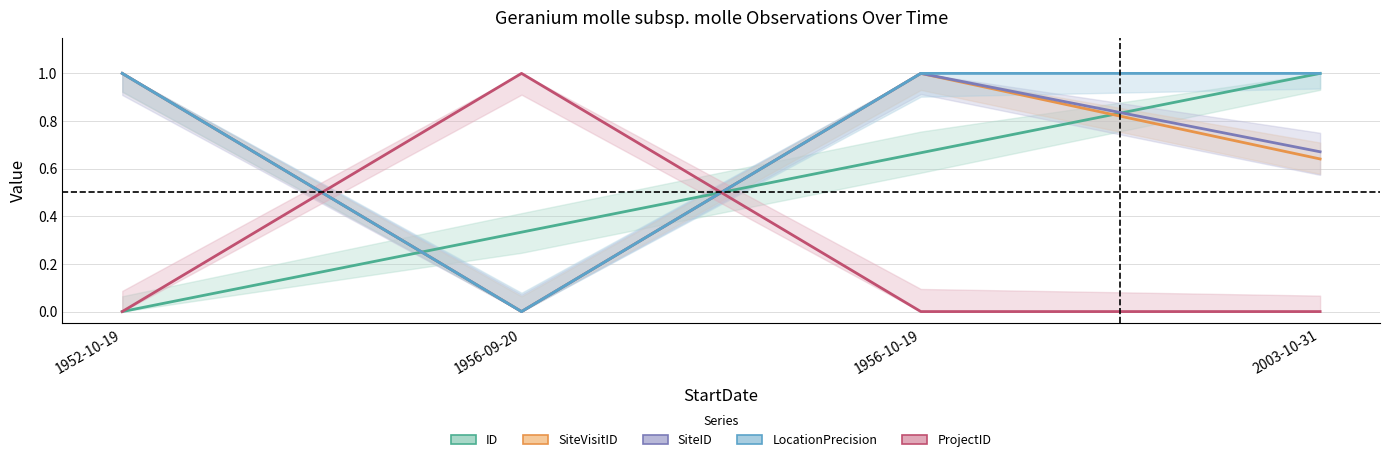

What is the highest value of the ProjectID series?

1.0